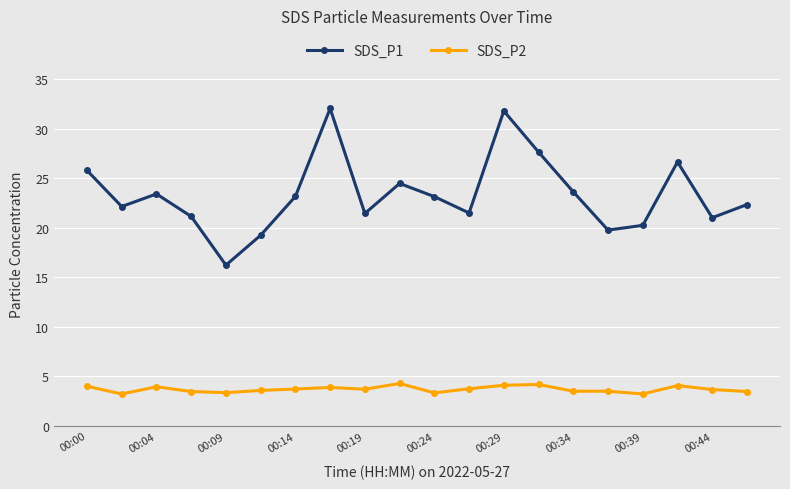

Which series has the largest total across all categories?

SDS_P1